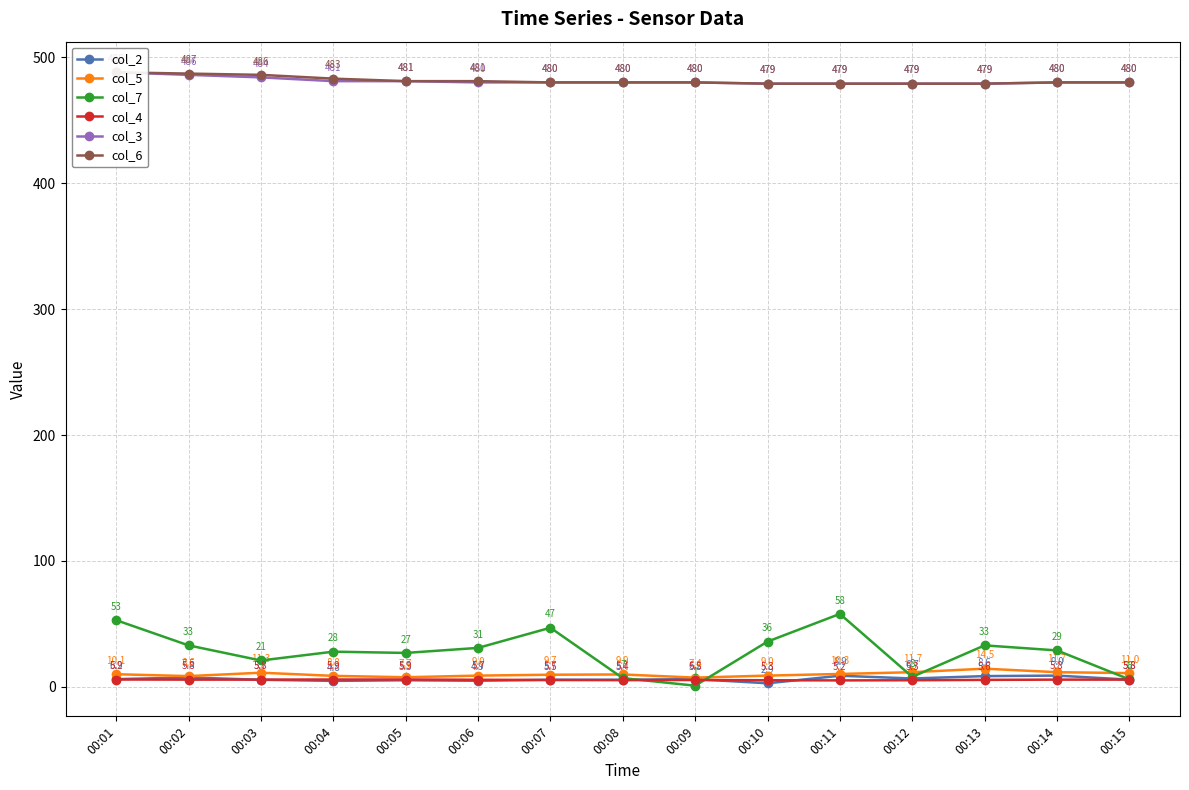

At 00:02, list the series in order from smallest to largest.

col_4, col_2, col_5, col_7, col_3, col_6